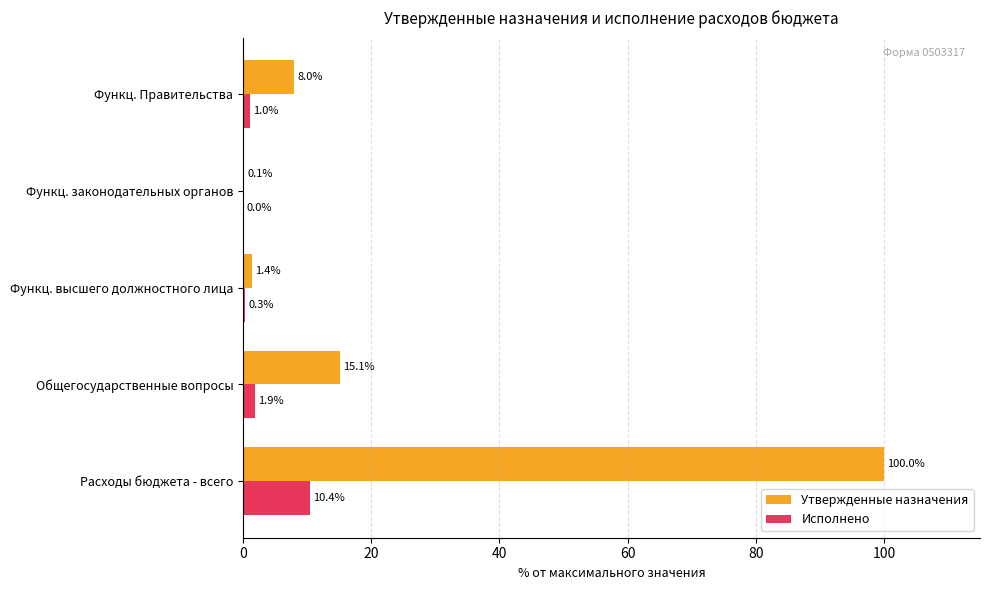

True or false: Утвержденные назначения has a value of 175.2 at Расходы бюджета - всего.

False